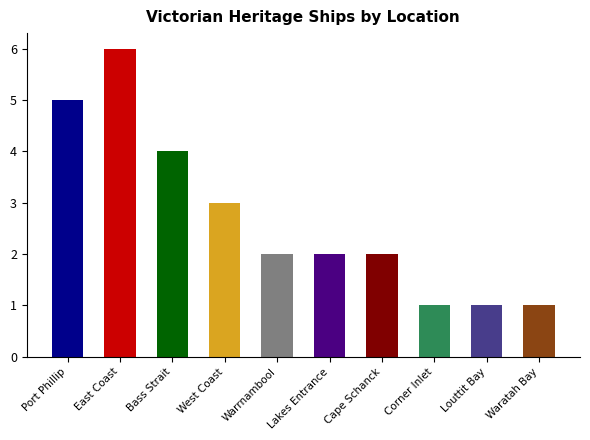

Approximately how many times larger is the value at Cape Schanck compared to West Coast?

0.7